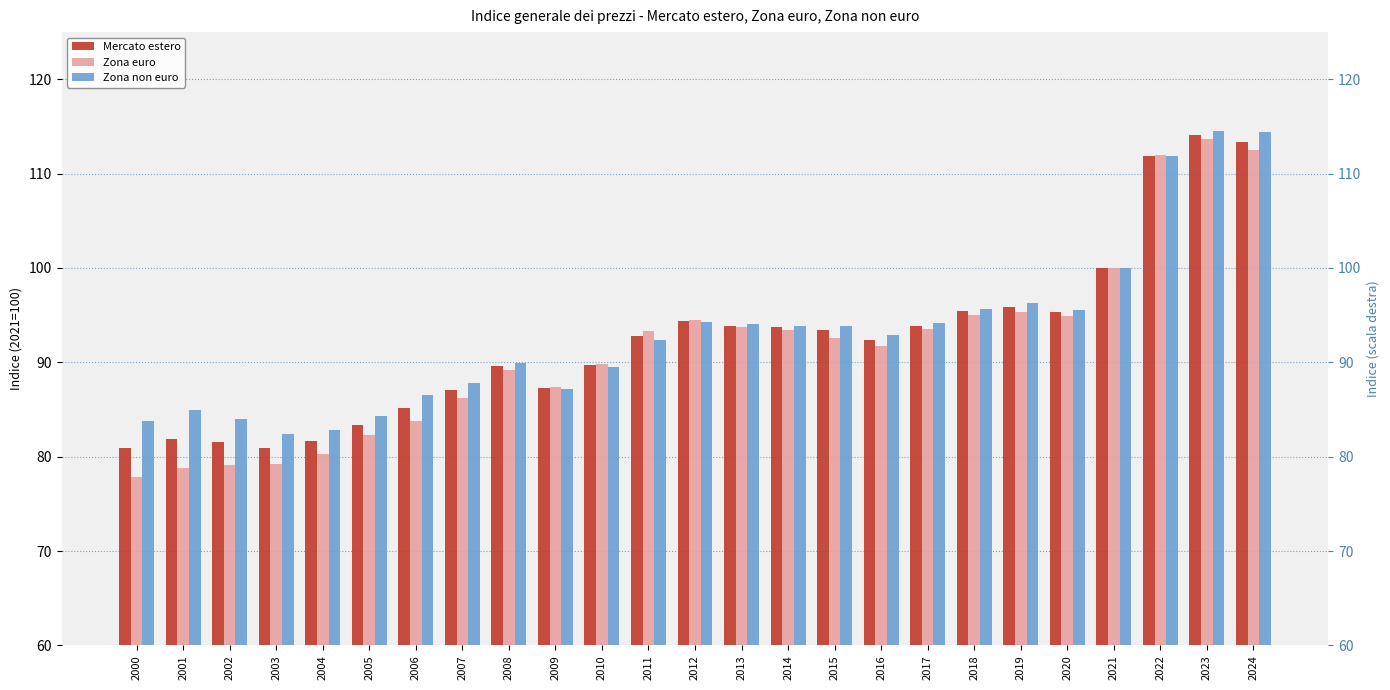

What is the value of the Zona euro bar at the 20th from the left?

95.3